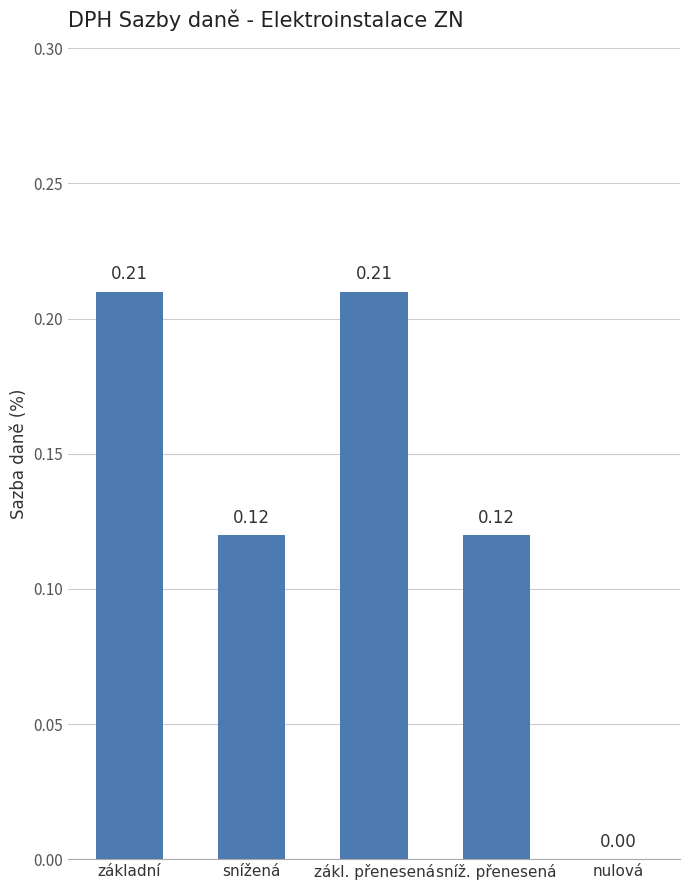

What is the sum of all values?

0.7